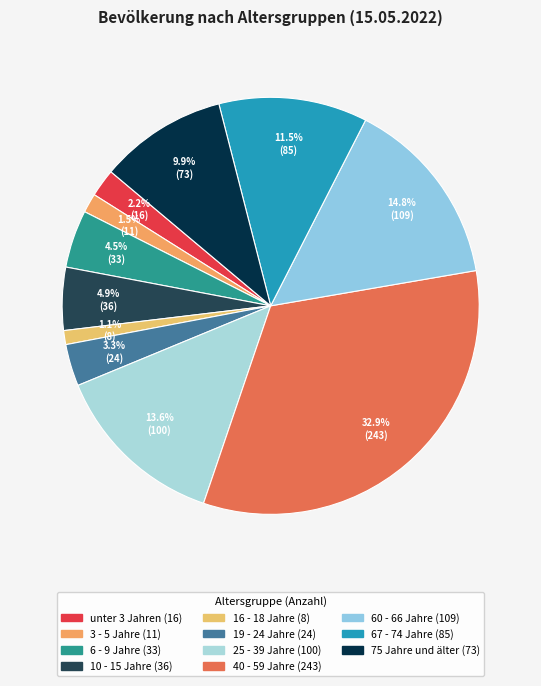

To the nearest percent, what is the average slice percentage?

9%